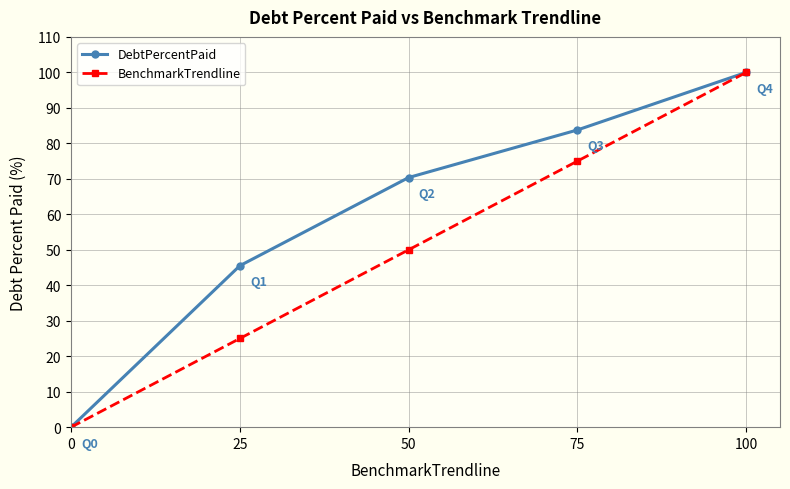

Which series changed the most between 50 and 75?

BenchmarkTrendline